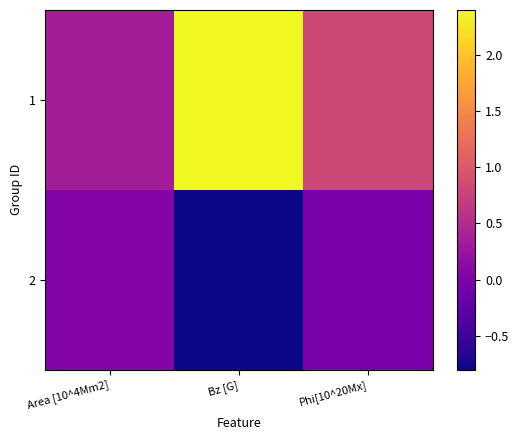

What is the total value across all series at Bz [G]?

1.6